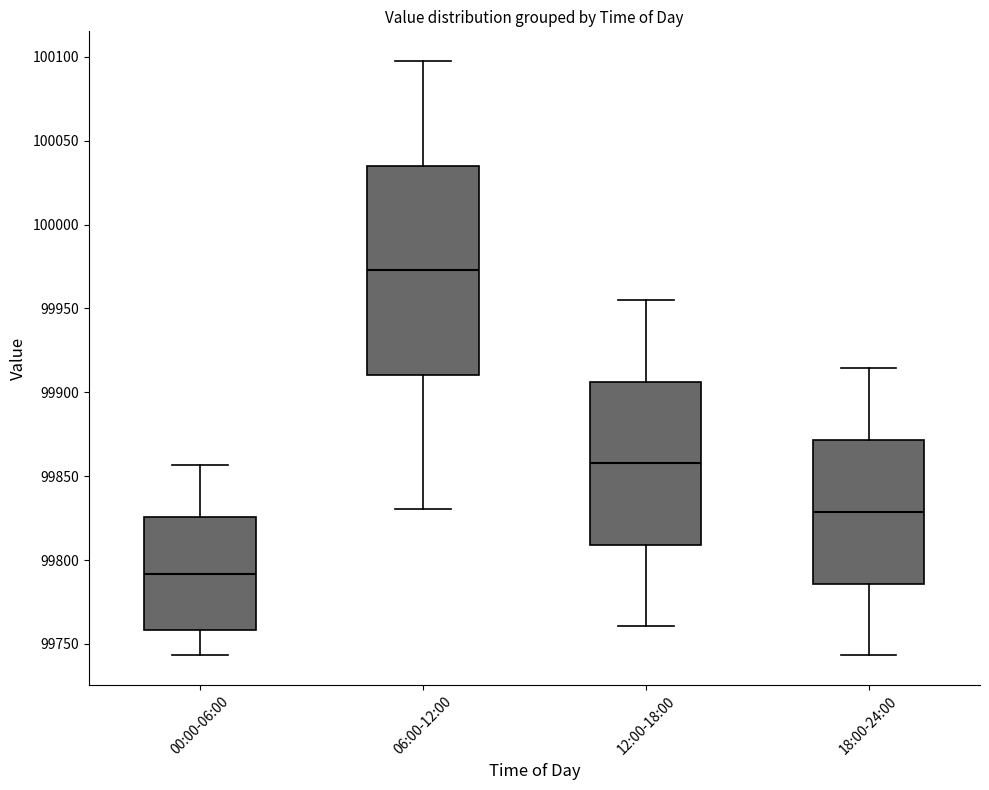

Reading left to right, read every box against the y-axis: the position of its median line, the range the box covers, and the ends of its whiskers. The values are not printed on the chart, so give them approximately, as read against the axis.

00:00-06:00: median 99790, box 99760 to 99825, whiskers 99745 to 99855
06:00-12:00: median 99975, box 99910 to 100035, whiskers 99830 to 100100
12:00-18:00: median 99860, box 99810 to 99905, whiskers 99760 to 99955
18:00-24:00: median 99830, box 99785 to 99870, whiskers 99745 to 99915